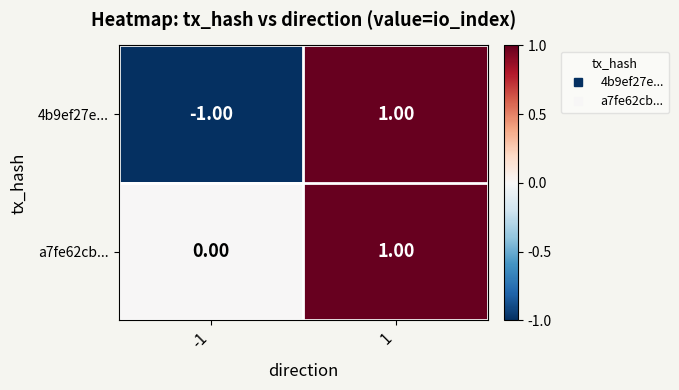

Count the number of data series in this chart.

2